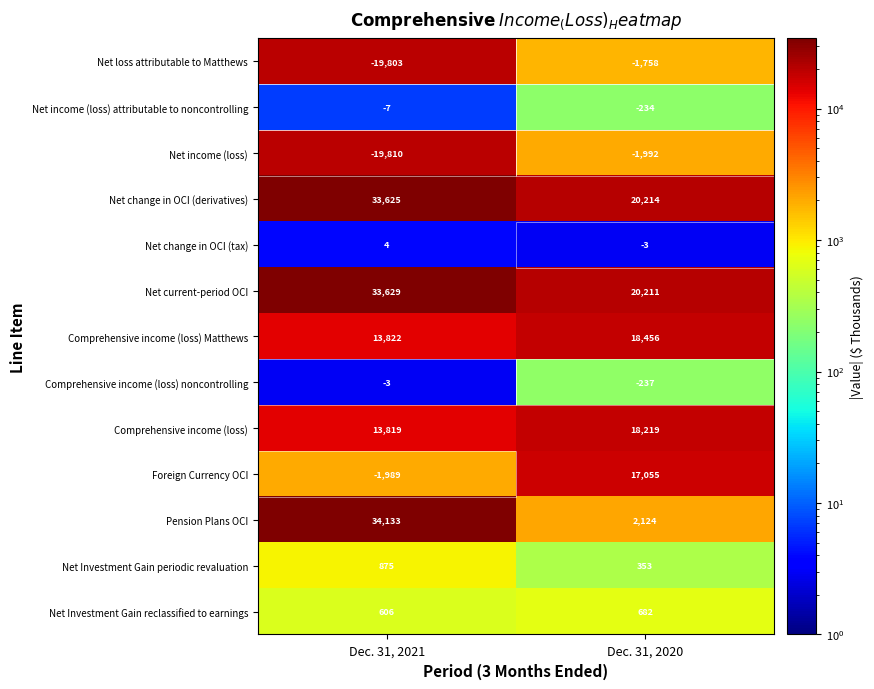

What is the total value across all series at Dec. 31, 2021?

88901